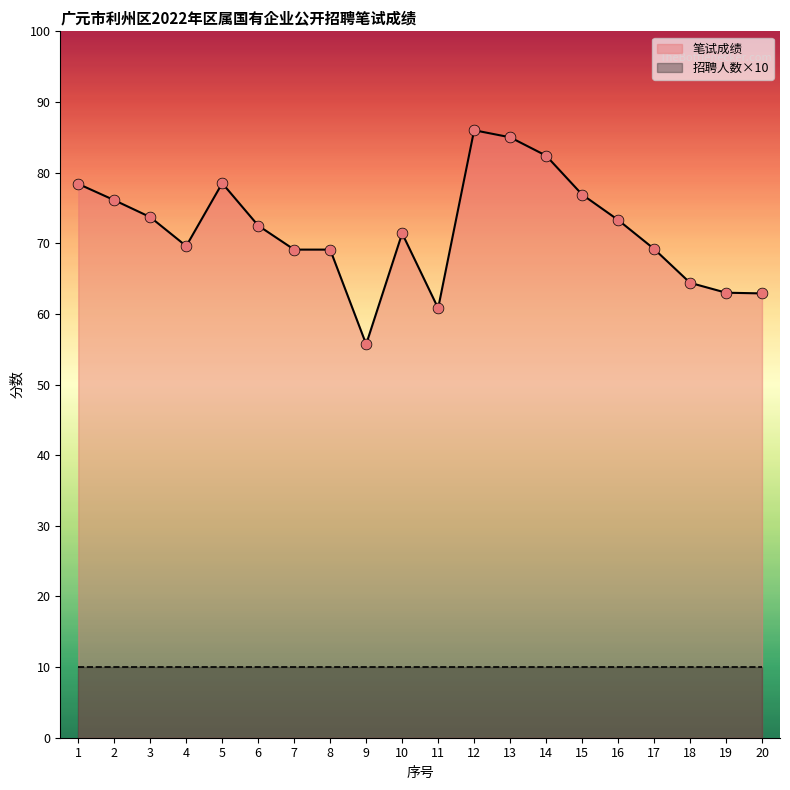

What is the ratio of the value at 9 to the value at 1?

0.7